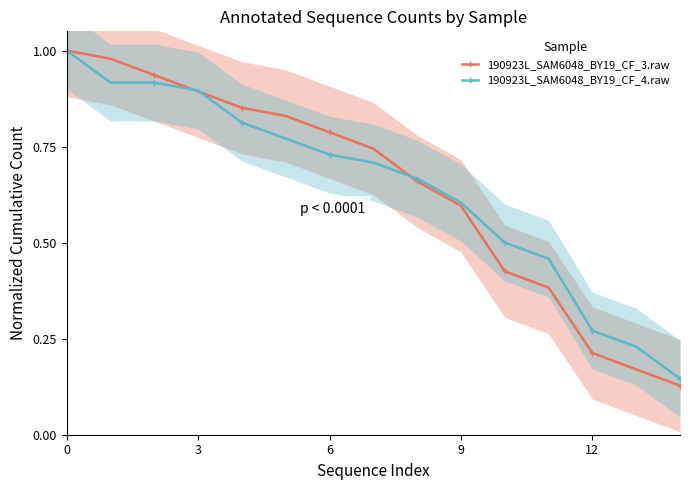

Which series has the largest total across all categories?

190923L_SAM6048_BY19_CF_4.raw